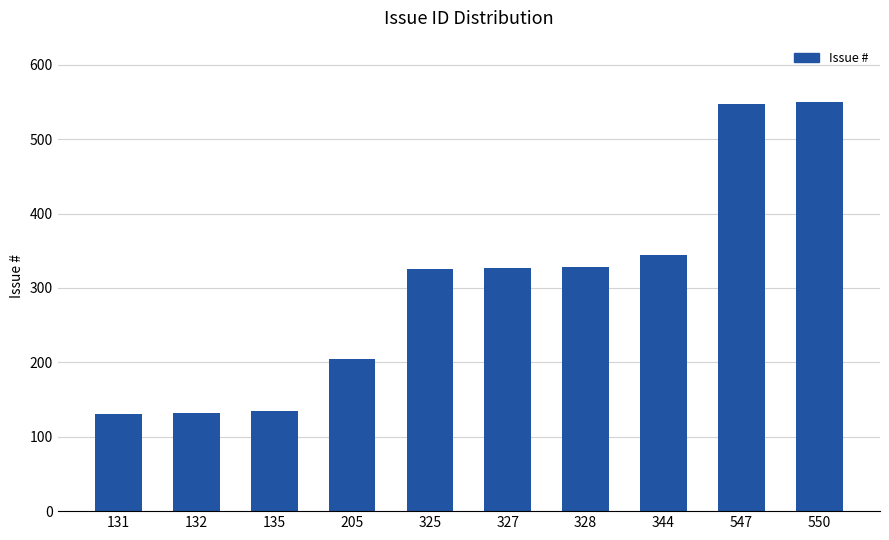

What is the average value?

302